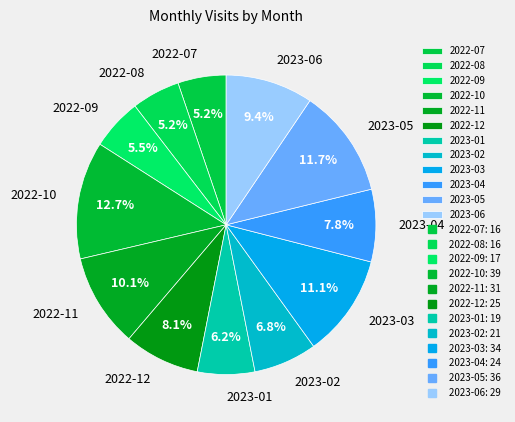

To the nearest percent, what is the average slice percentage?

8%